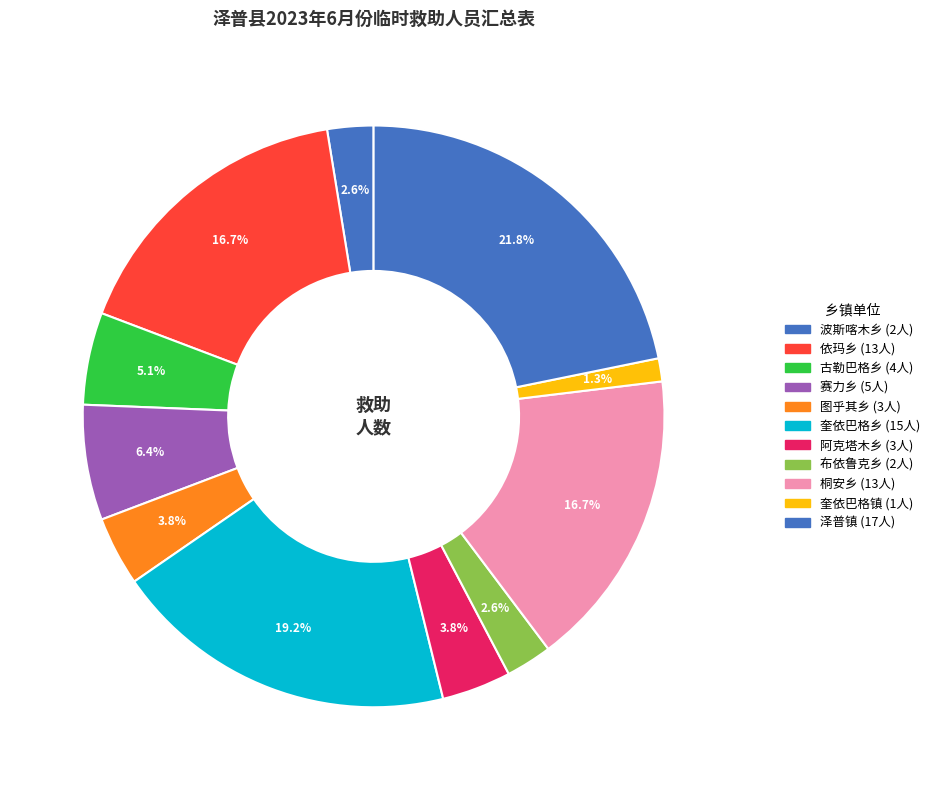

How much of the chart is everything except 波斯喀木乡?

97.4%